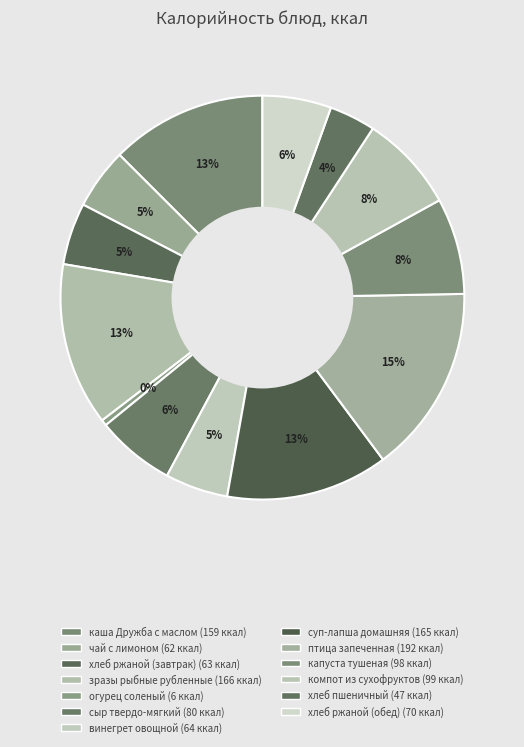

How many segments does this pie chart have?

13